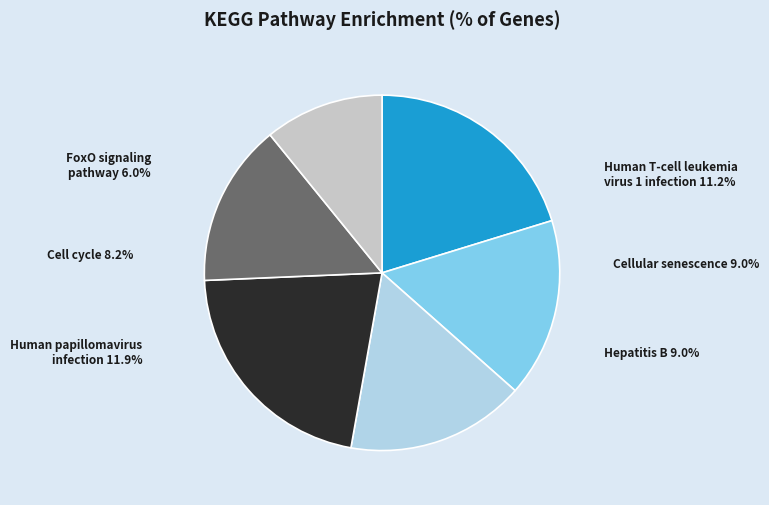

Is there a majority slice in this chart?

No